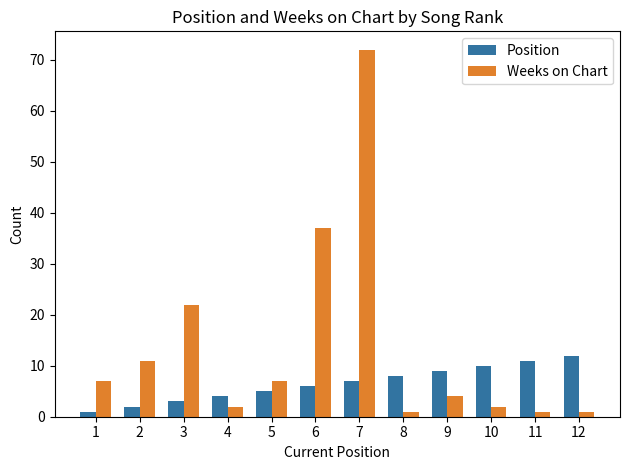

Reading left to right, what are all the values shown in this chart?

Position: 1=1	2=2	3=3	4=4	5=5	6=6	7=7	8=8	9=9	10=10	11=11	12=12
Weeks on Chart: 1=7	2=11	3=22	4=2	5=7	6=37	7=72	8=1	9=4	10=2	11=1	12=1